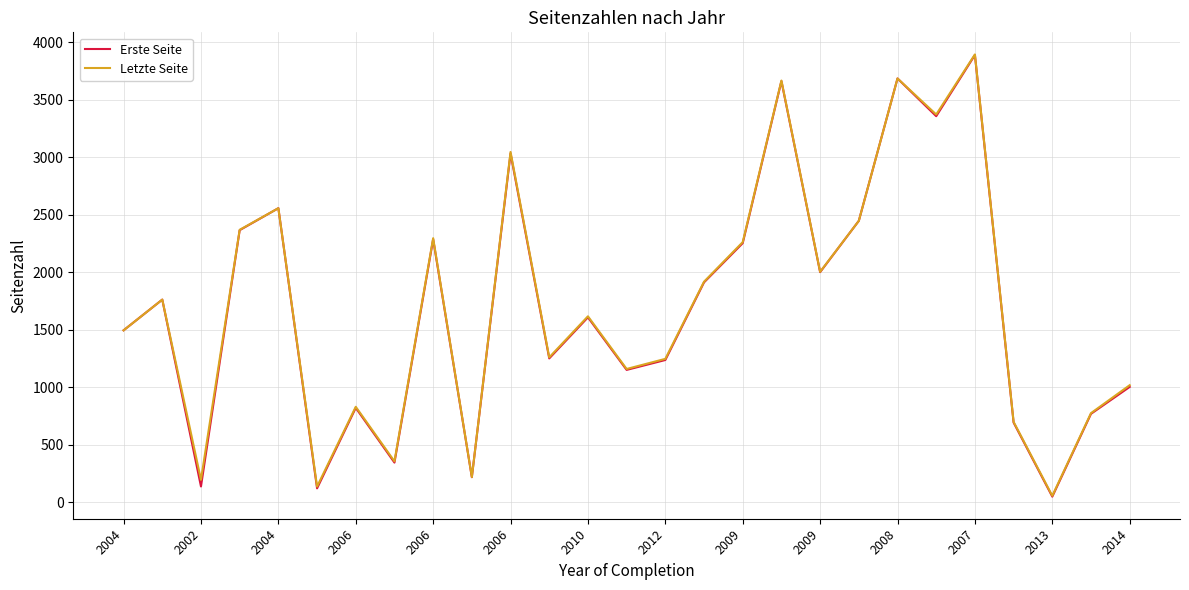

How many categories are shown in the chart?

27